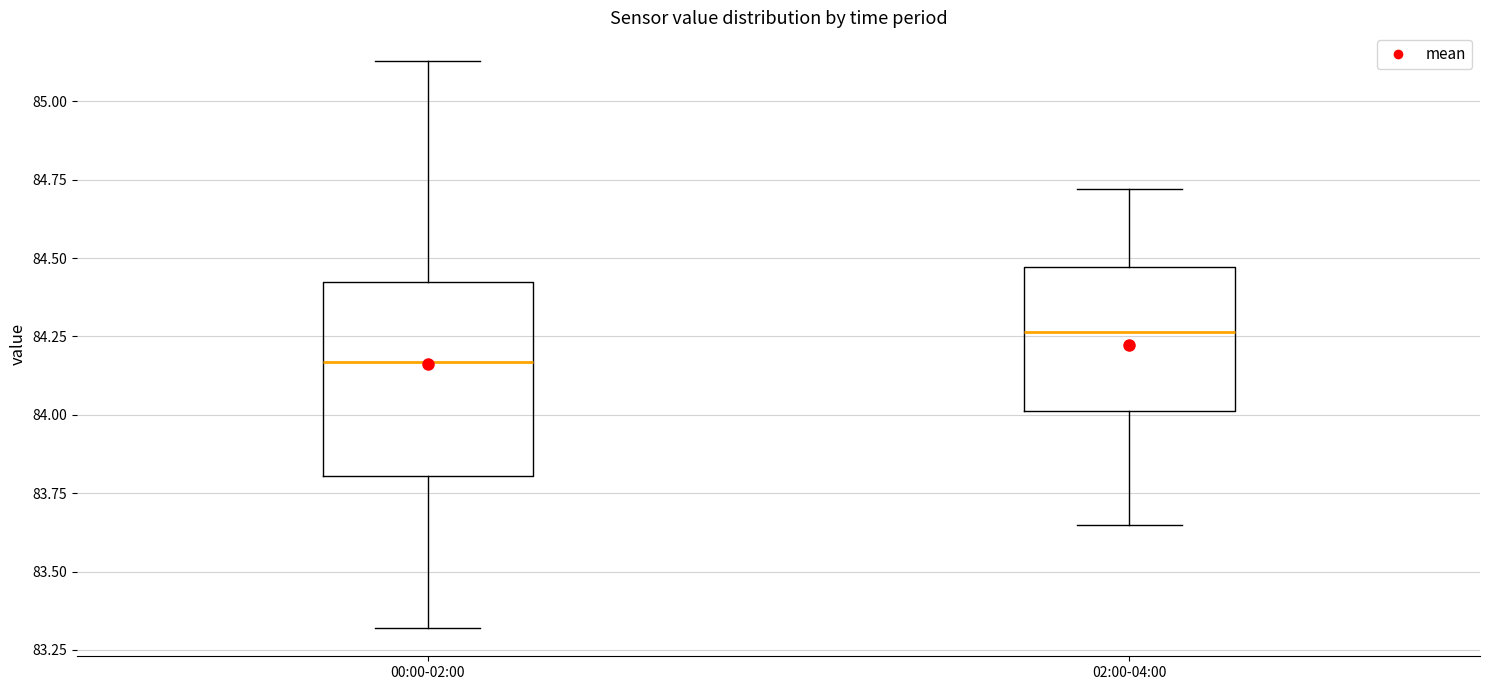

Which box has the lowest median line?

00:00-02:00